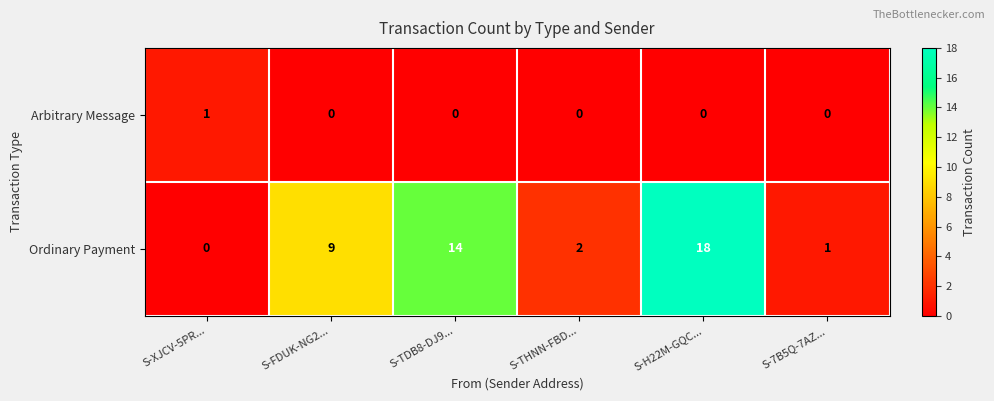

How many series are shown in this chart?

2